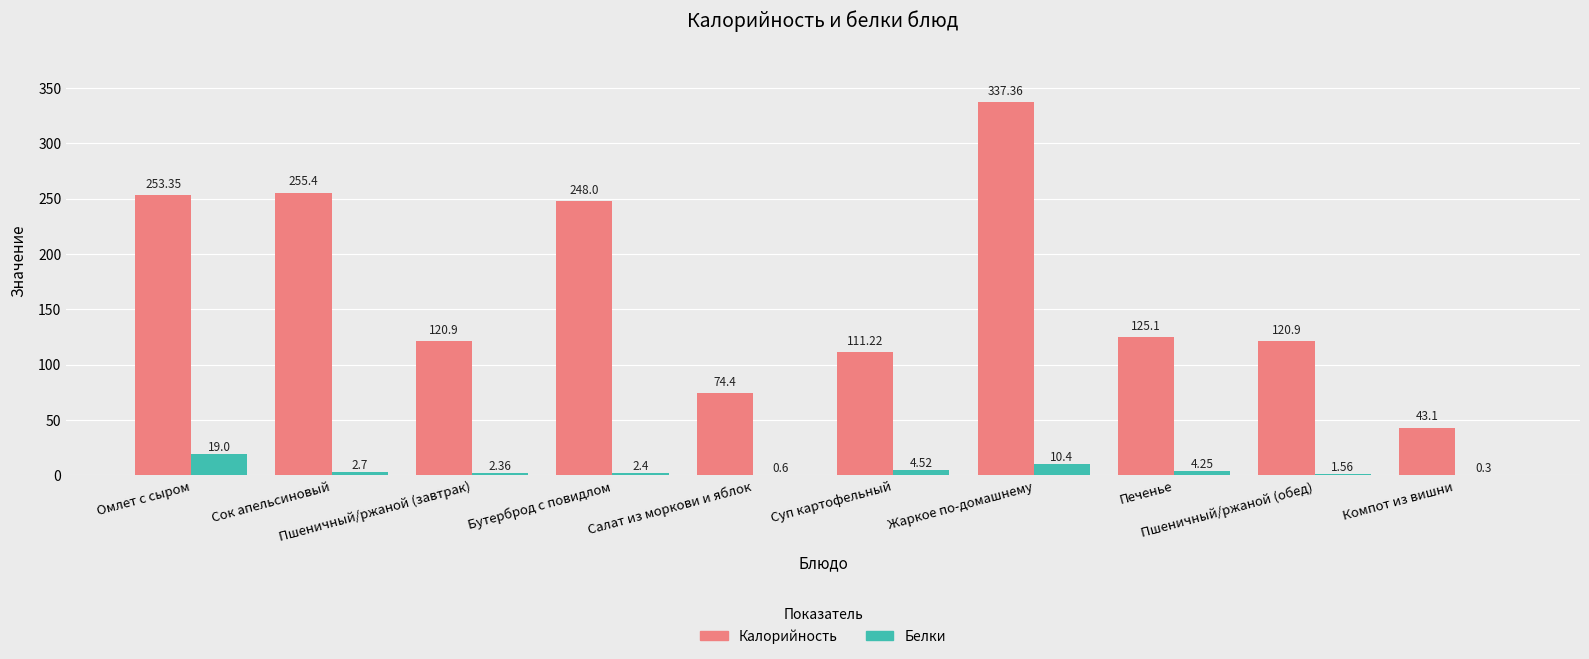

What is the sum of all Белки values?

48.1